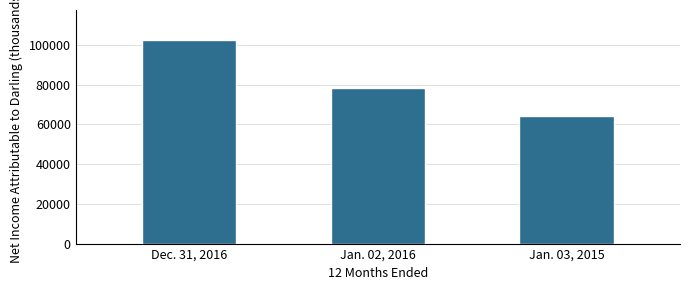

Reading right to left, list all the values displayed in this chart.

64215	78531	102313